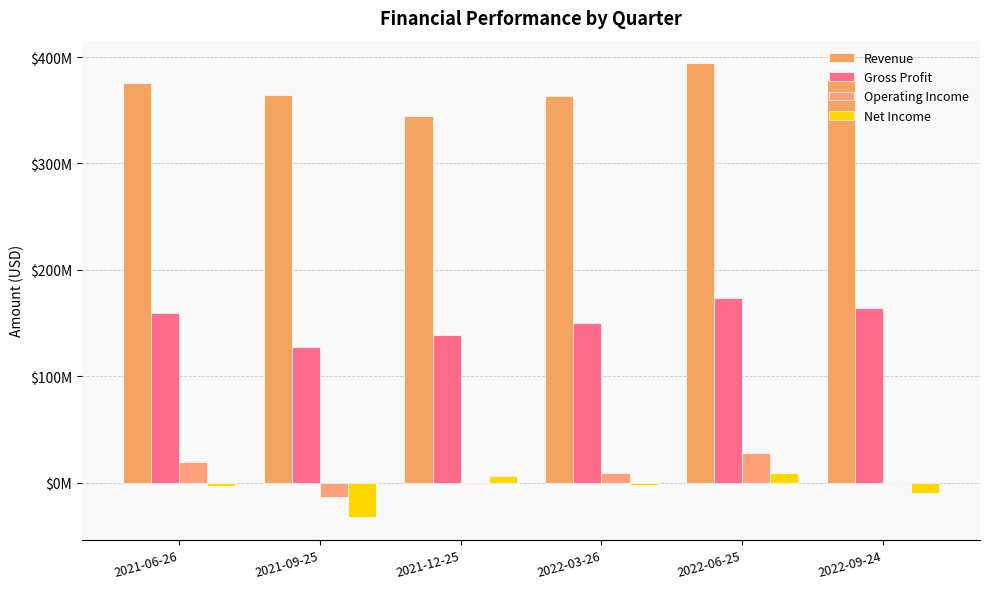

What is the value of the Gross Profit bar at the 5th from the left?

173968000